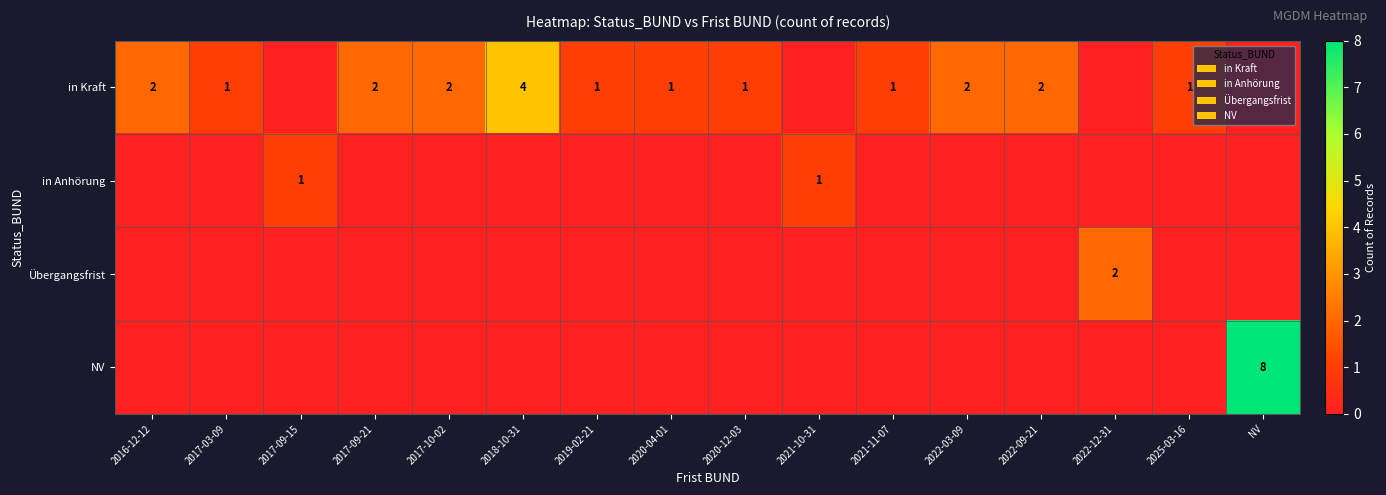

The value of in Kraft at 2025-03-16 is 1. True or false?

True